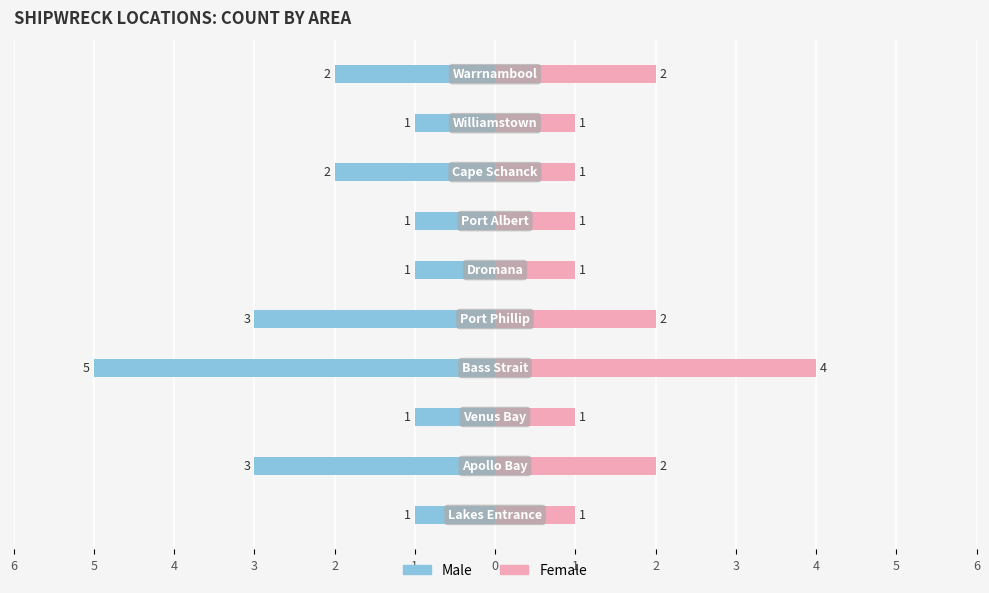

How many Female values are between 1 and 2?

9